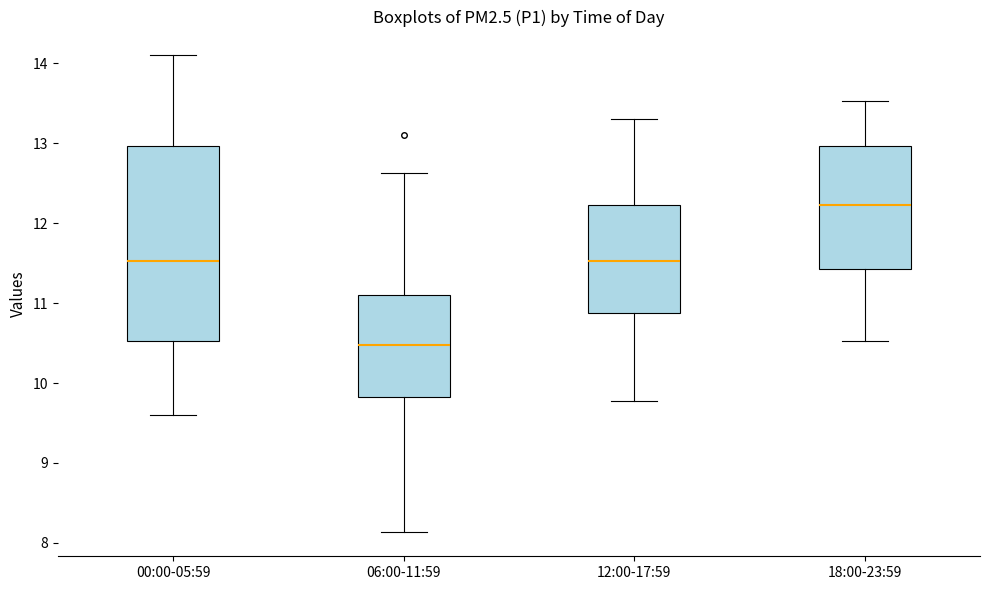

Comparing the boxes themselves (not the whiskers), which one is the tallest?

00:00-05:59